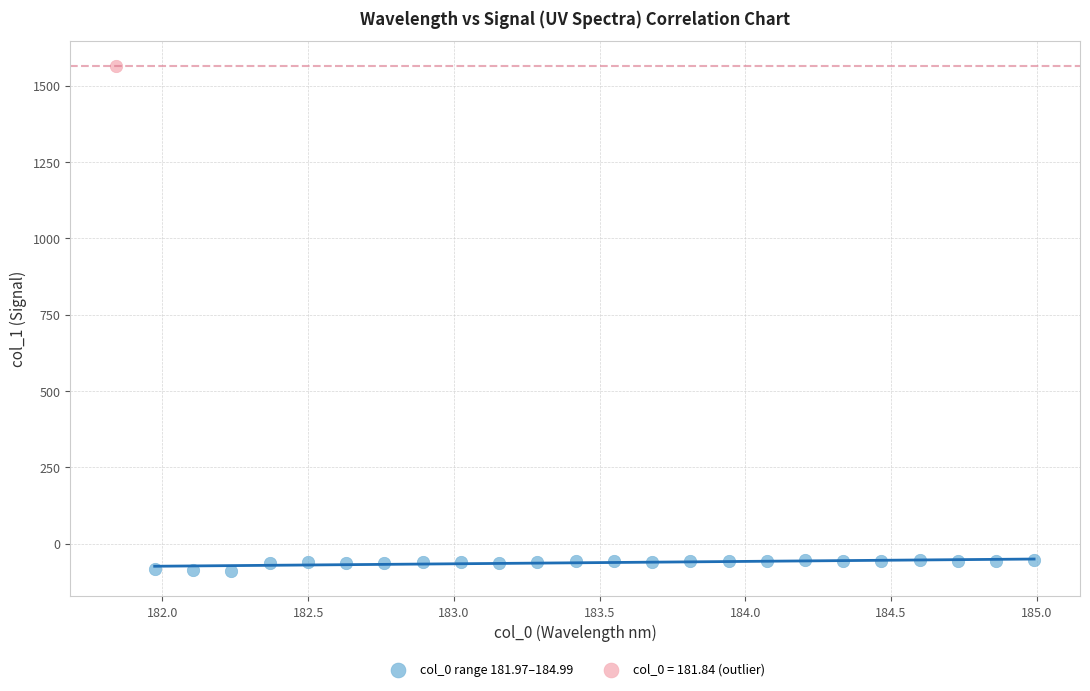

What are all the series names shown in the legend?

col_0 range 181.97–184.99, col_0 = 181.84 (outlier)